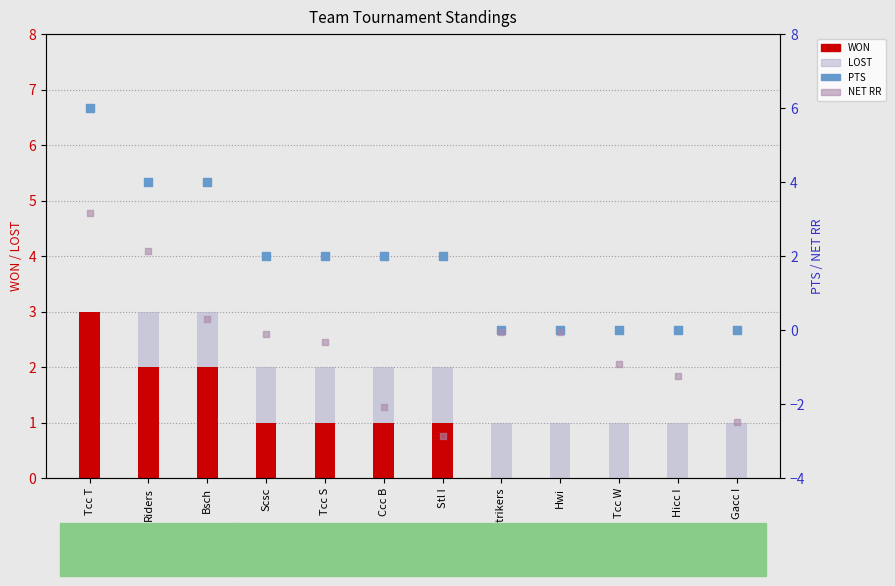

At which category is the sum across all series the highest?

Tcc T